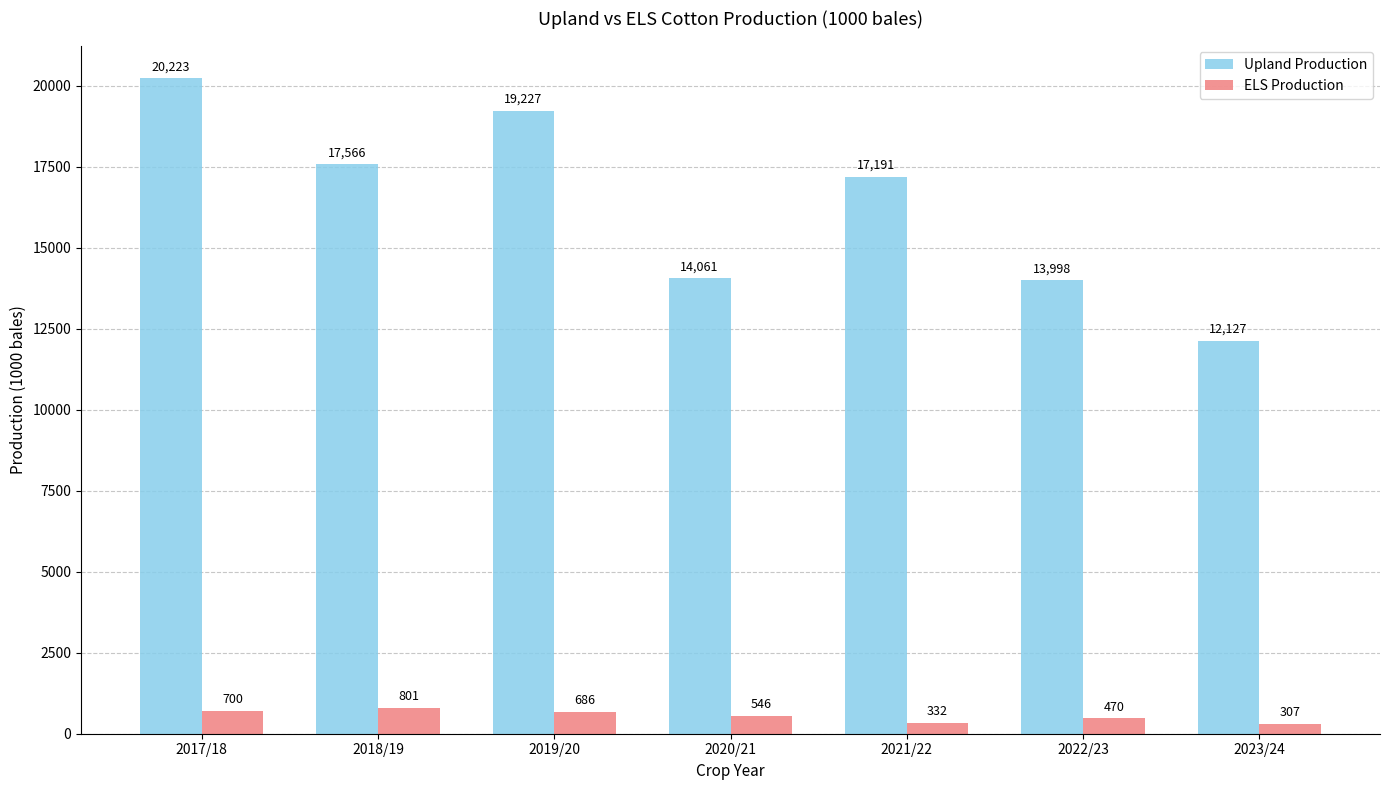

What is the sum of all ELS Production values?

3841.5